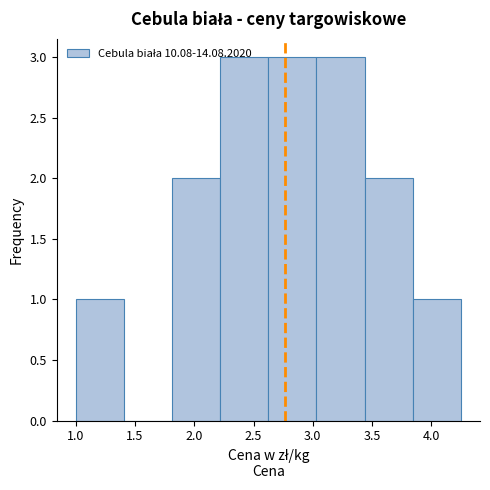

How tall is the bar that spans 3.85 to 4.25 on the x-axis? Neither the bar edges nor the heights are printed on the chart, so give them approximately, as read against the axes.

1